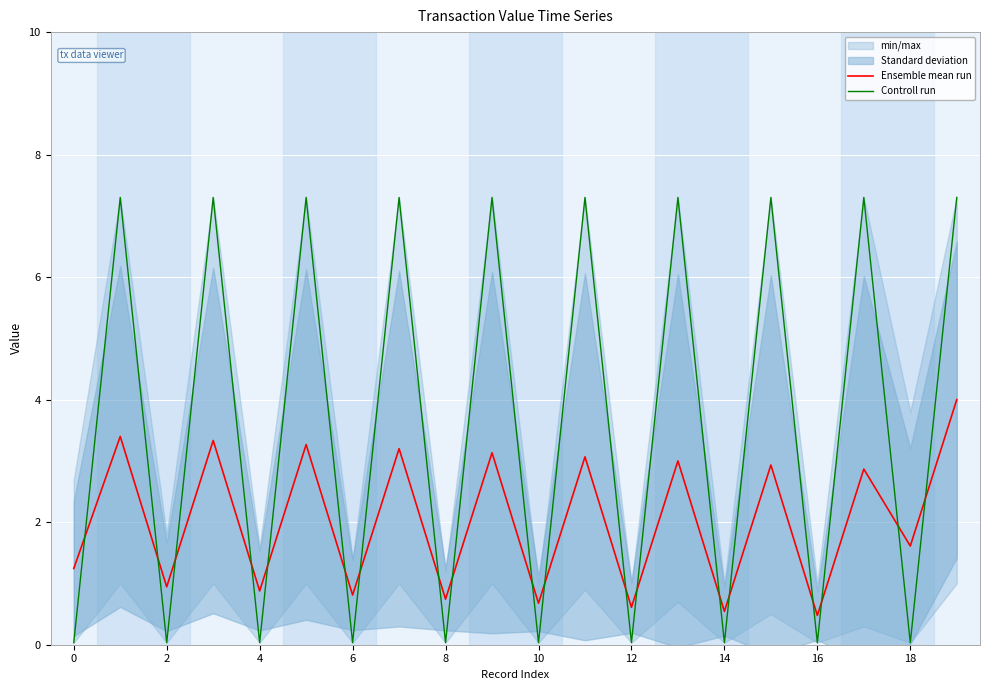

At which label is Ensemble mean run closest to 2?

18